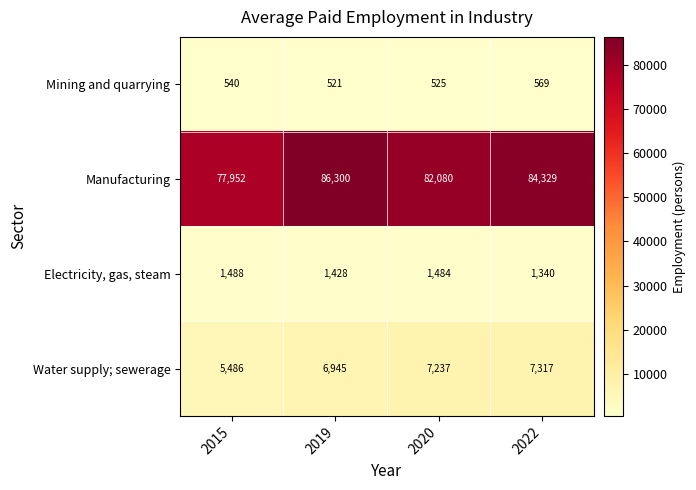

The Manufacturing series shows 84329 at 2022. True or false?

True